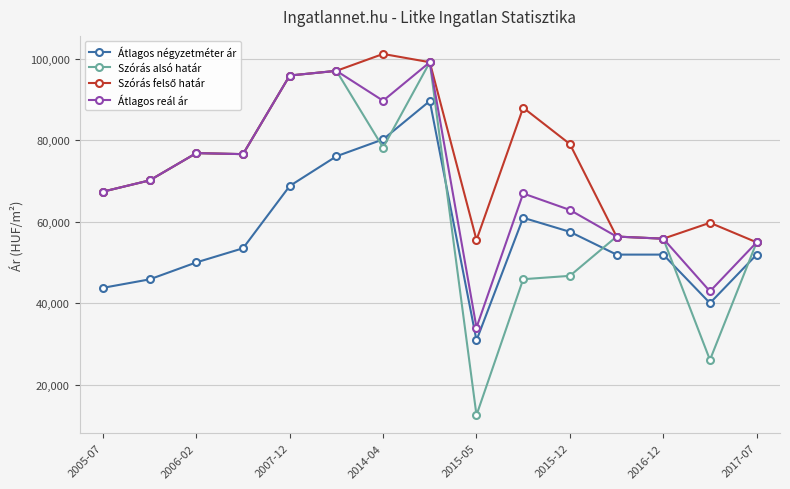

What is the highest value of the Átlagos reál ár series?

99181